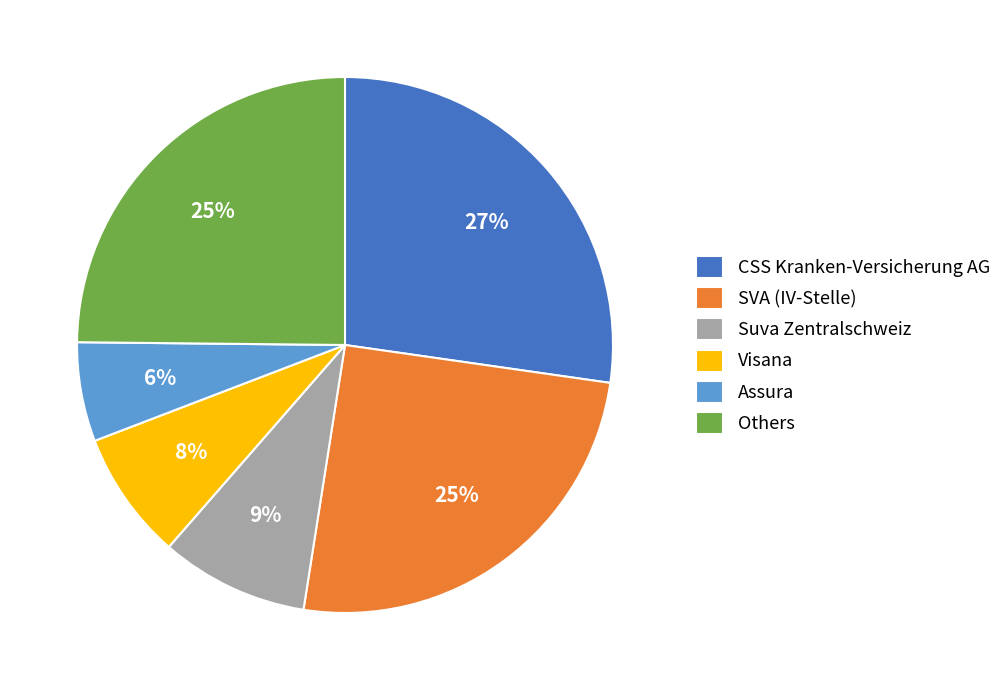

Does any single category account for the majority?

No